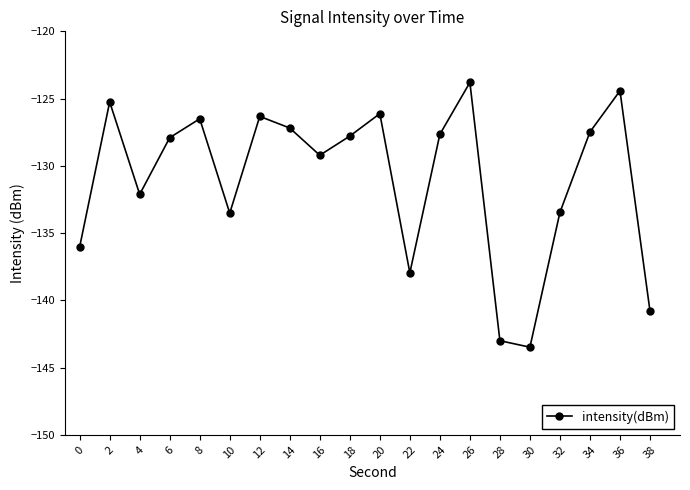

At which label does the data first exceed -127?

2